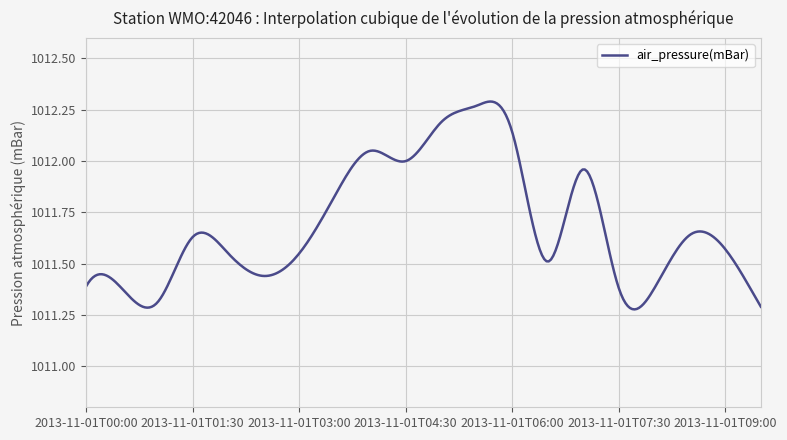

Is this an area chart (filled region under the line)?

No